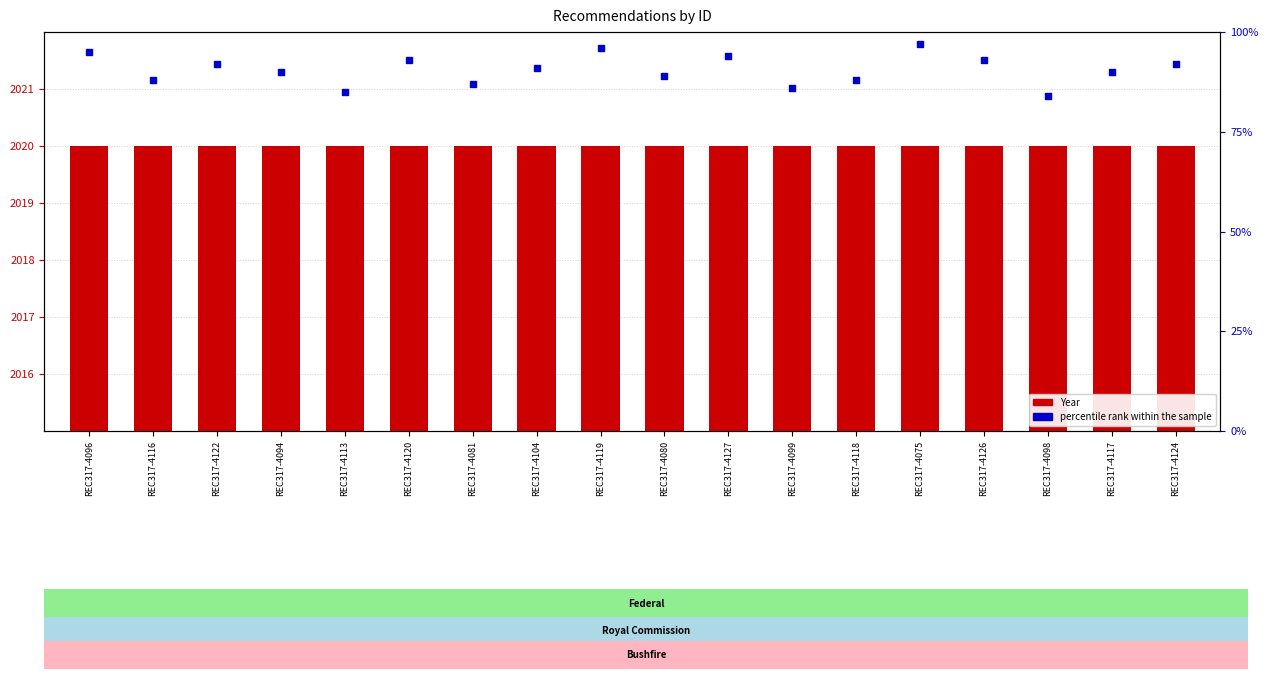

Which series contains the lowest Y value?

percentile rank within the sample